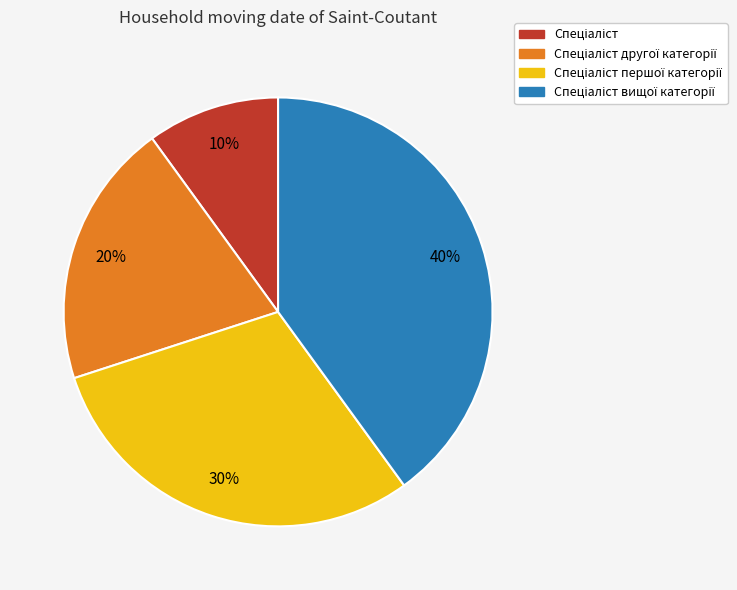

To the nearest percent, what is the average slice percentage?

25%